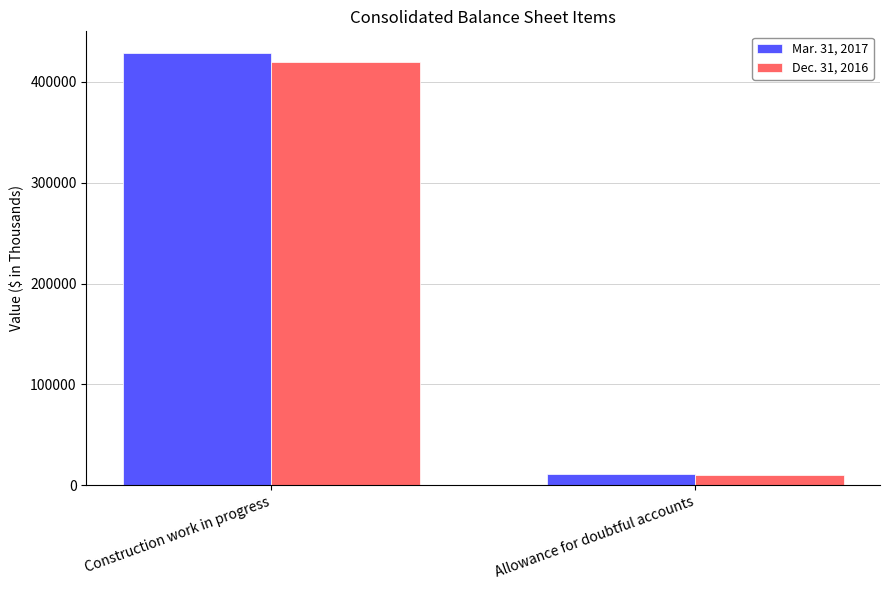

The value of Mar. 31, 2017 at Construction work in progress is 428763. True or false?

True